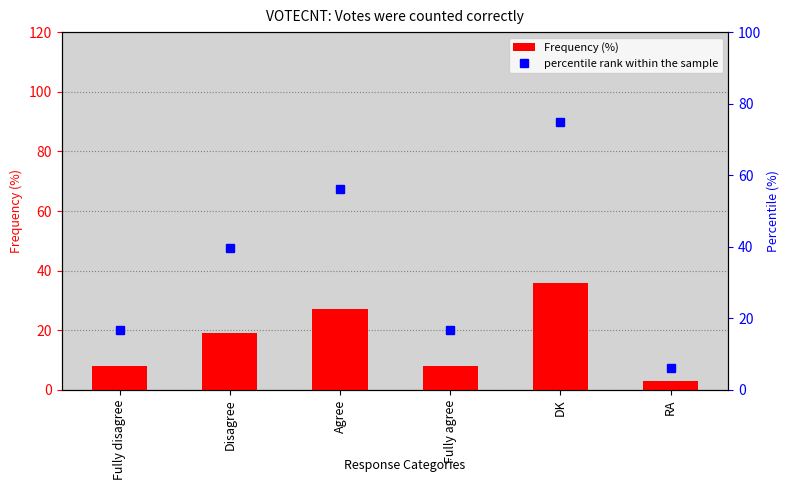

What is the difference between the maximum and minimum values in the percentile rank within the sample series?

68.8